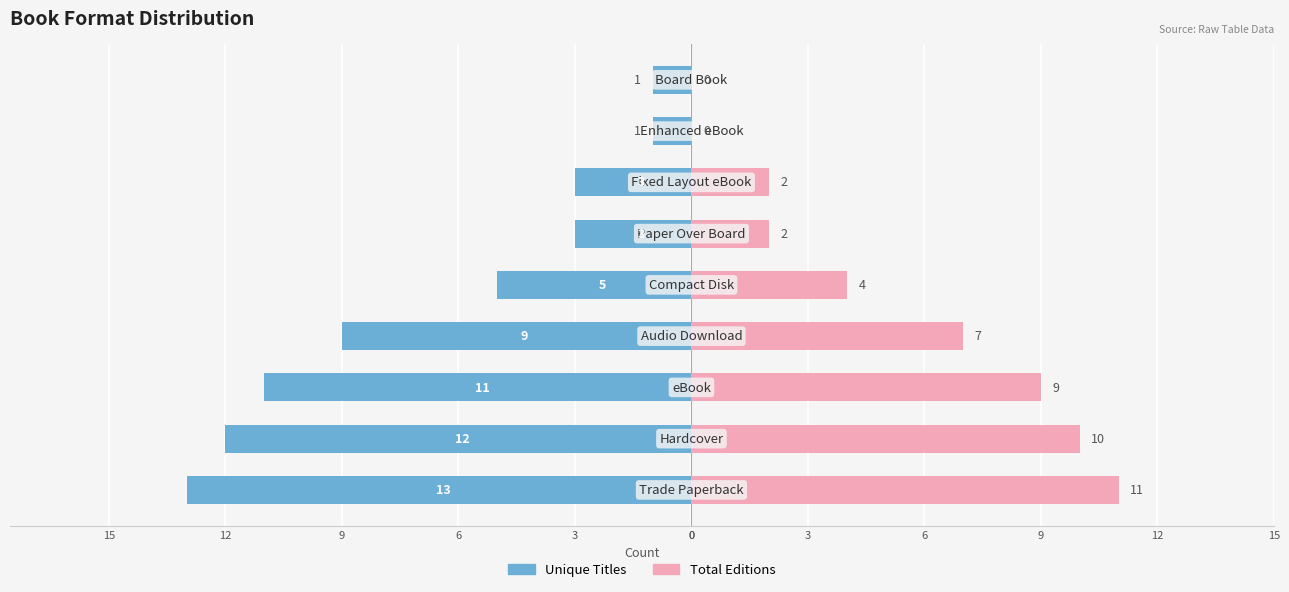

How many bars are there in each group?

2